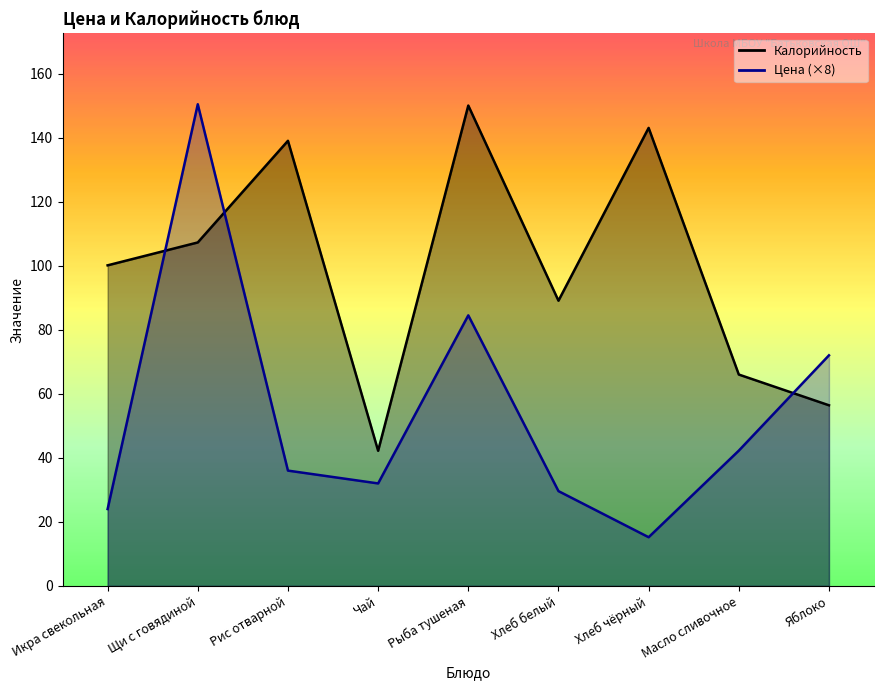

True or false: Калорийность has a value of 66.0 at Масло сливочное.

True